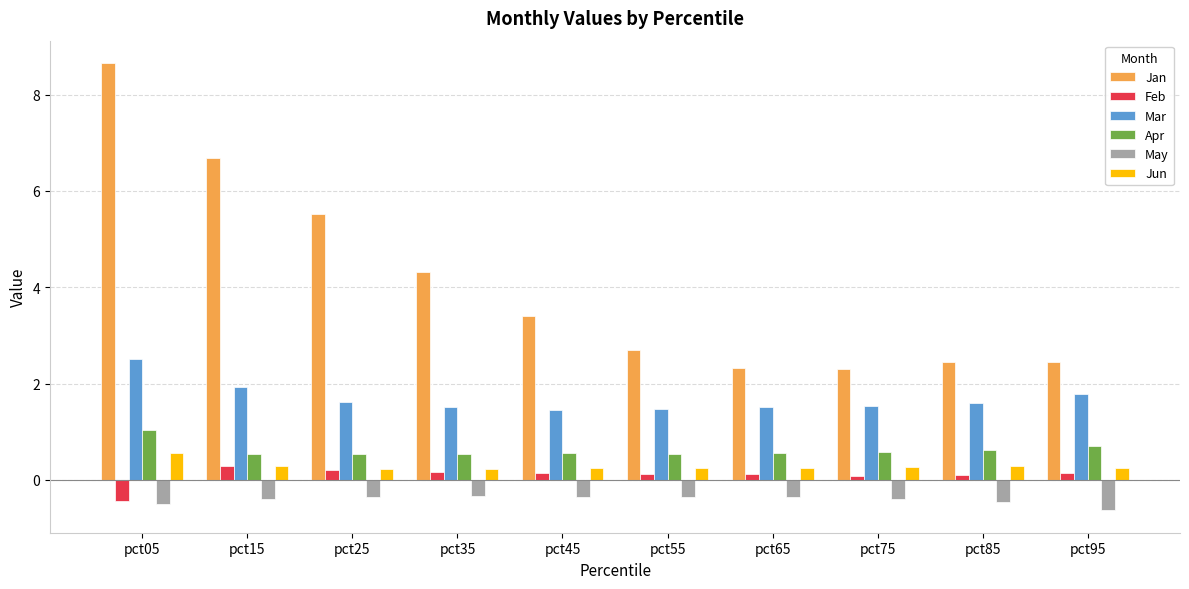

Rank the series at pct55 from lowest to highest value.

May, Feb, Jun, Apr, Mar, Jan